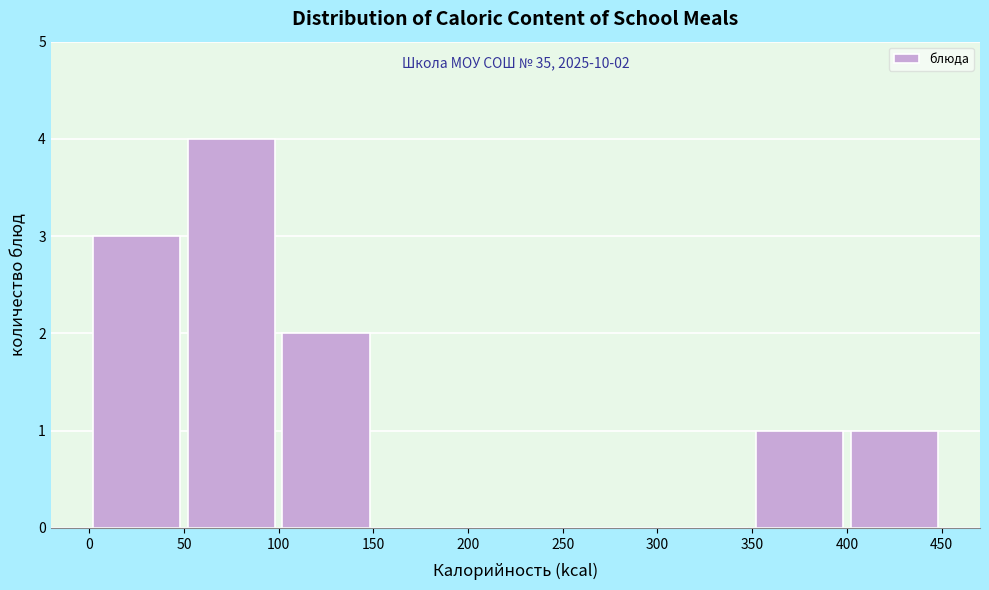

Over which range of the x-axis is the bar tallest?

50 to 100